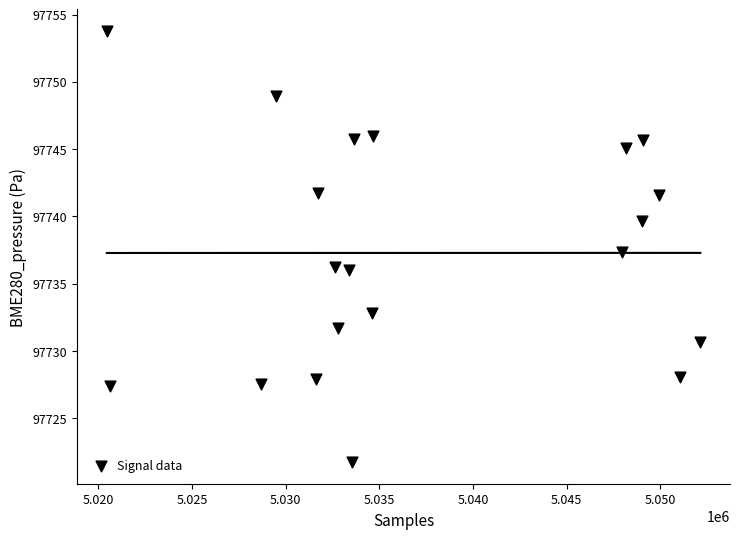

What is the range of Y values (max minus min)?

32.0